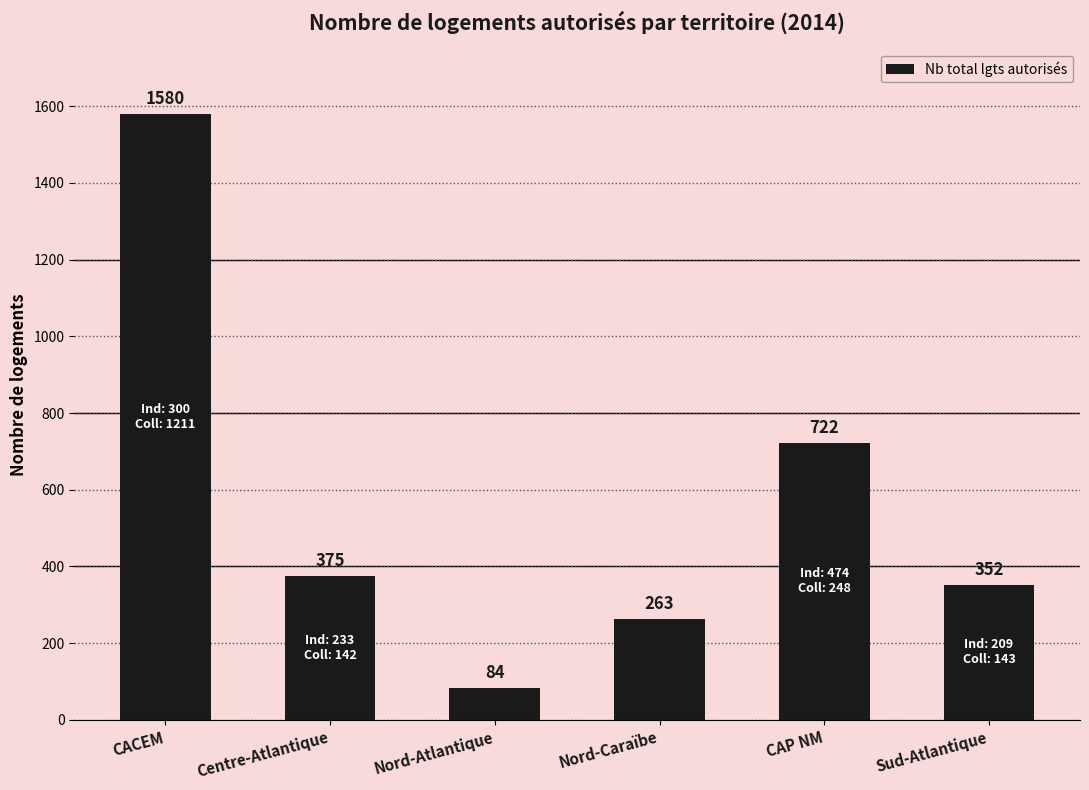

What is the difference between the maximum and minimum values?

1496